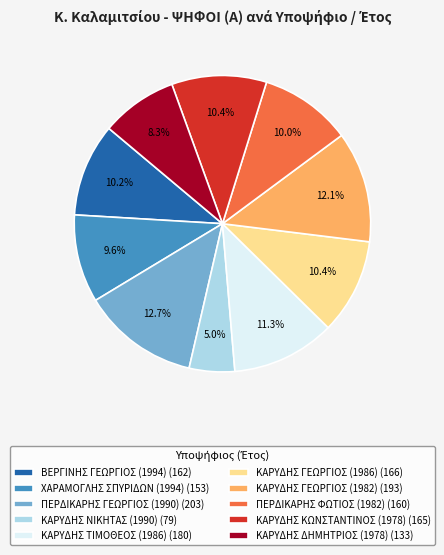

Is the sum of ΚΑΡΥΔΗΣ ΚΩΝΣΤΑΝΤΙΝΟΣ (1978) and ΚΑΡΥΔΗΣ ΝΙΚΗΤΑΣ (1990) greater than half?

No